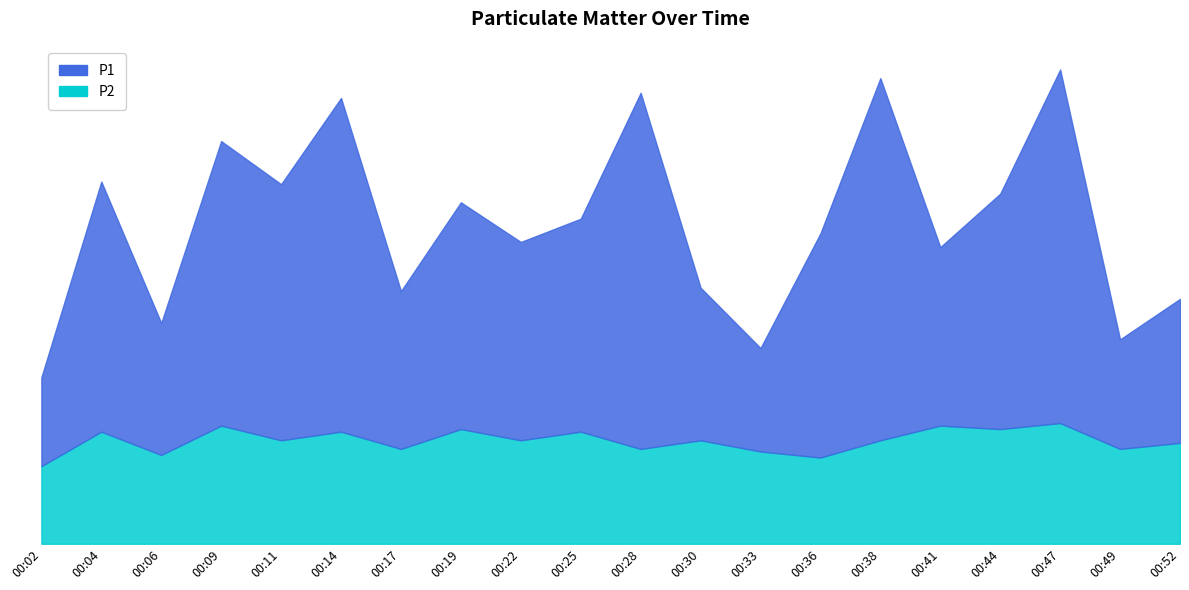

True or false: P2 and P1 cross at least once.

False